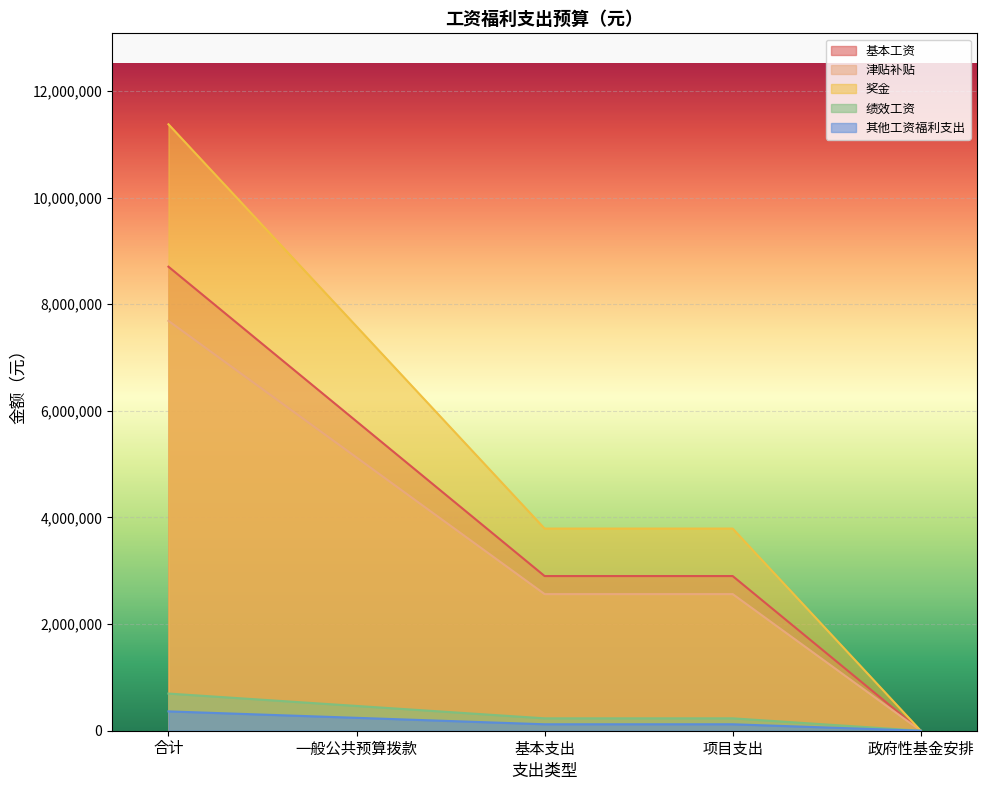

What is the label of the 3rd point from the right?

基本支出